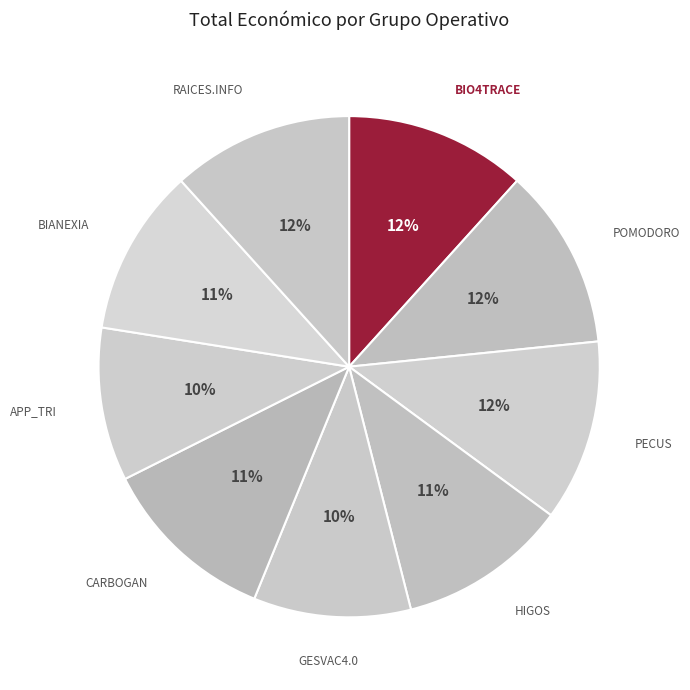

Is there any slice that represents more than half of the pie?

No